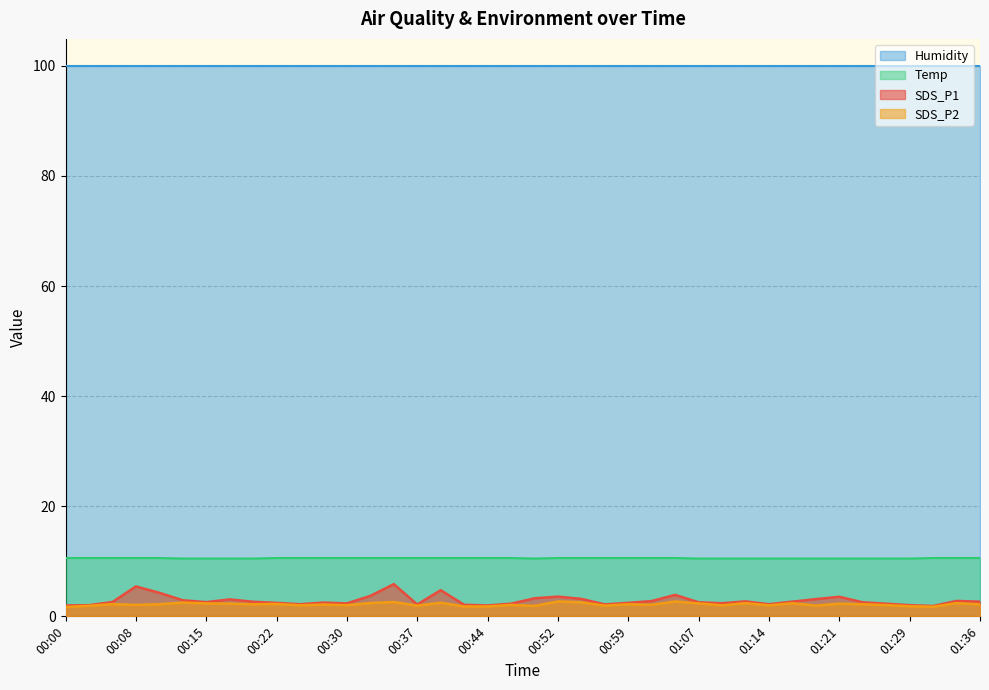

True or false: Temp and SDS_P1 intersect in this chart.

False